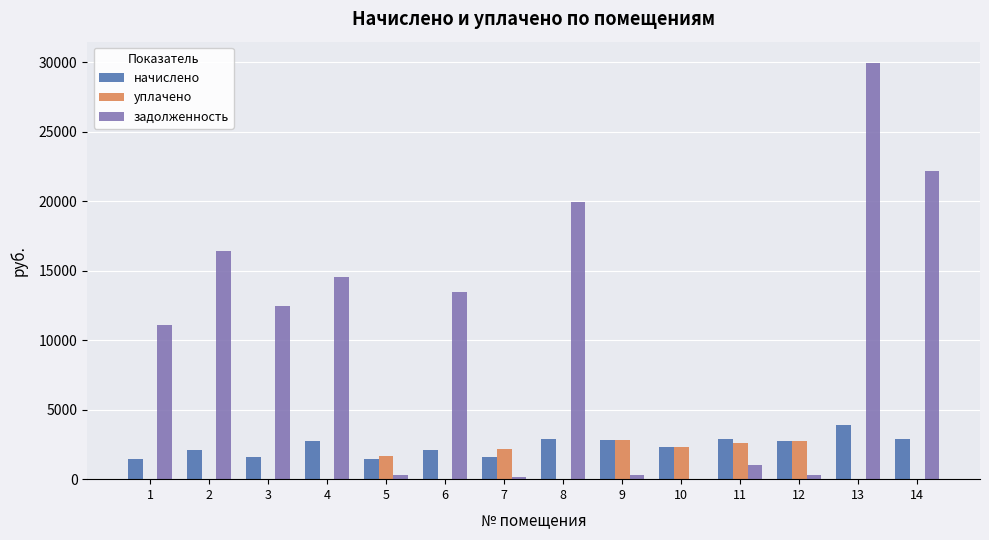

At which category is the sum across all series the highest?

13